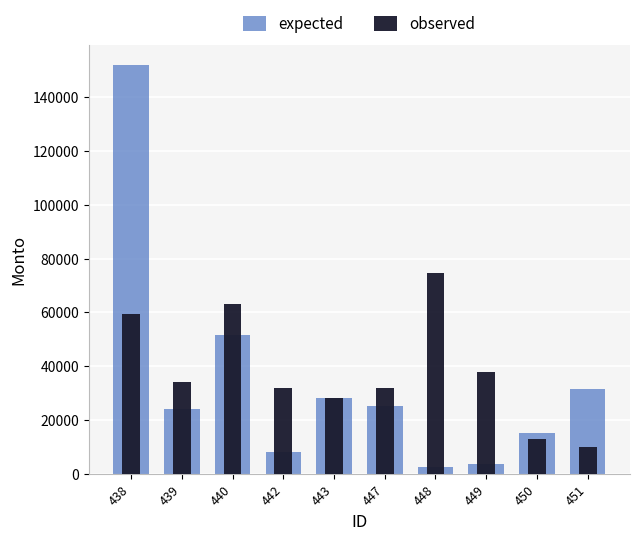

Where is observed nearest to the value 42249?

449